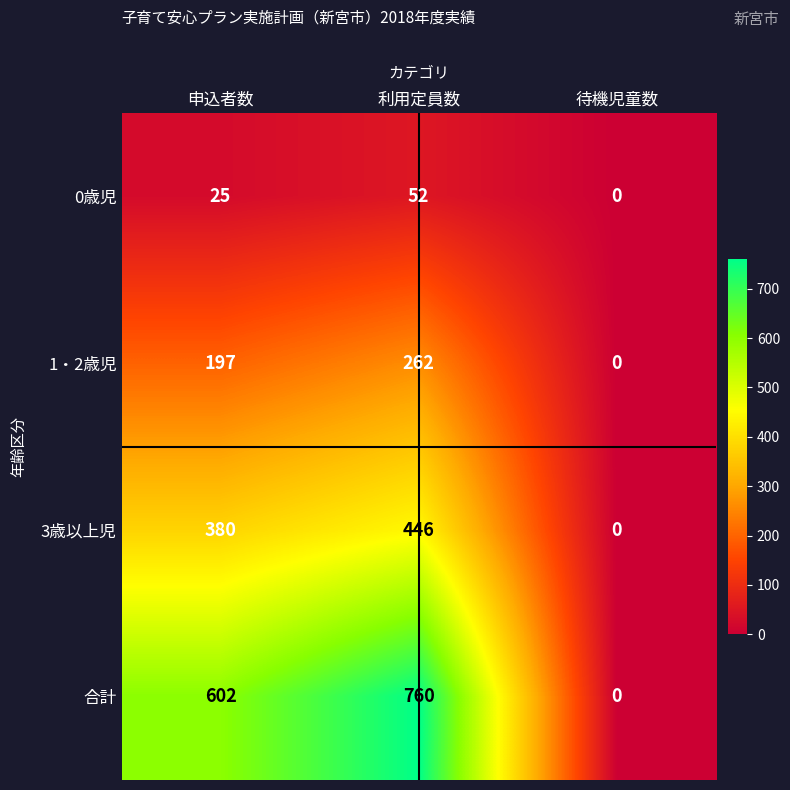

Which series has the largest total across all categories?

合計